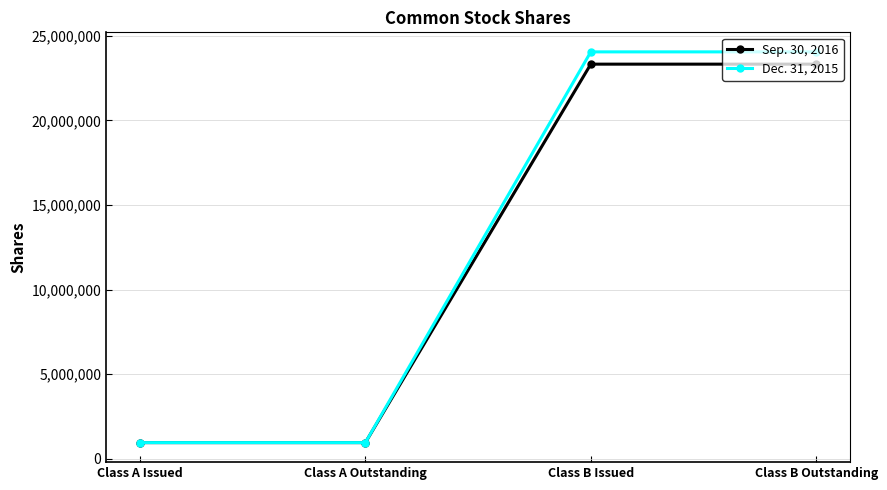

Is it true that Sep. 30, 2016 equals 23321748 at Class B Issued?

True